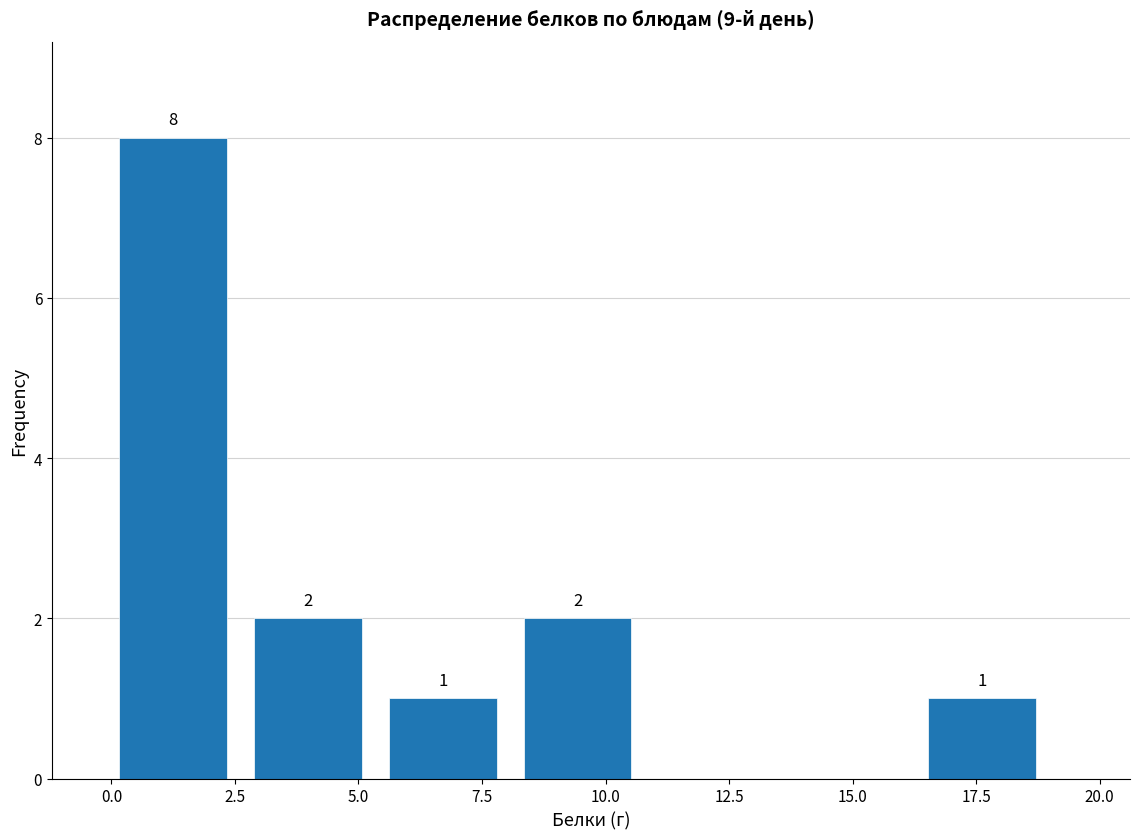

Which range on the x-axis has the tallest bar?

0.0 to 3.0